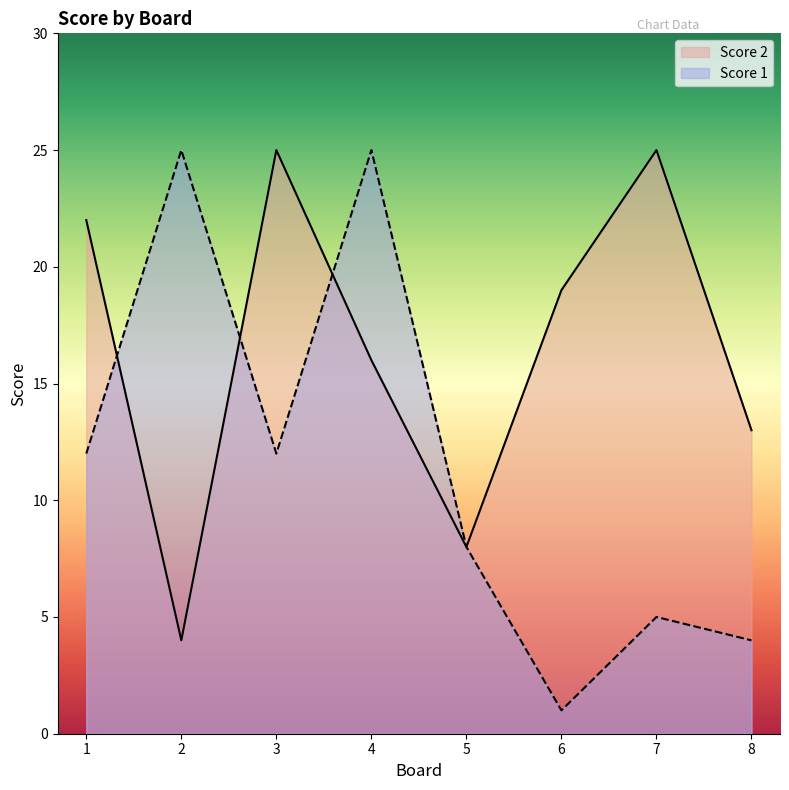

What is the value of the Score 1 point at the 6th from the left?

1